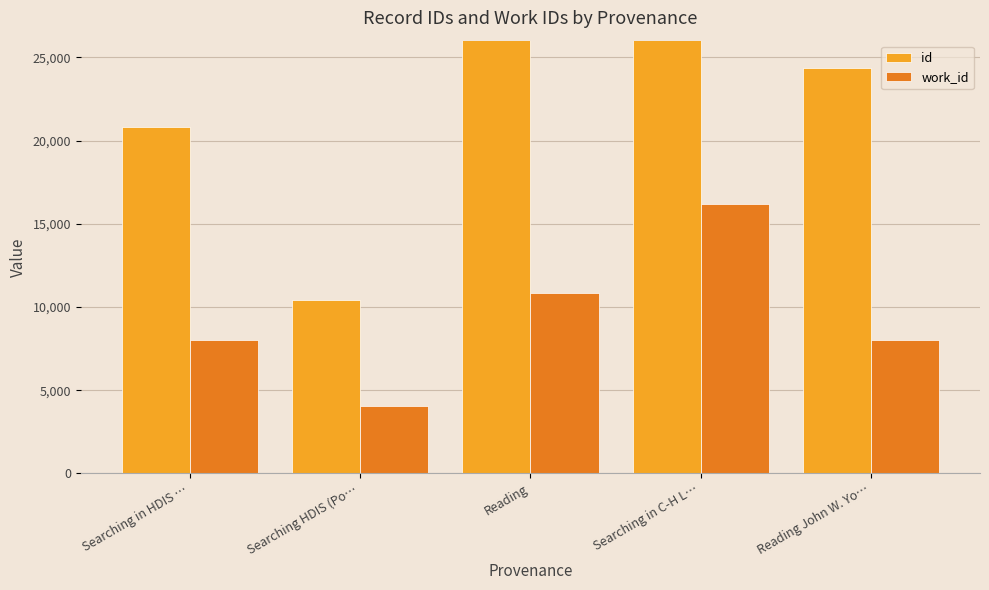

What is the value of the id bar at the 4th from the left?

84377